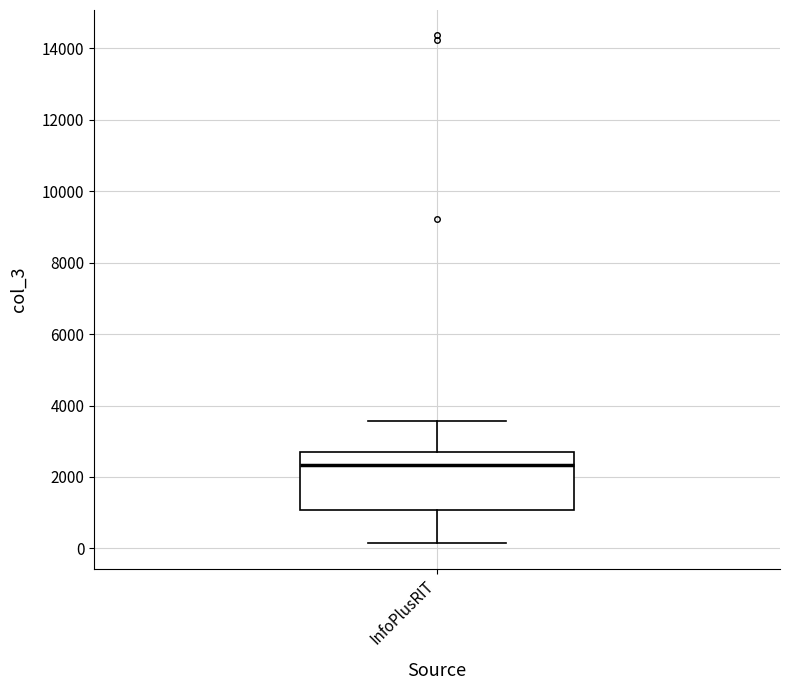

Where does the lower whisker of the box for InfoPlusRIT end on the y-axis? The values are not printed on the chart, so give them approximately, as read against the axis.

200